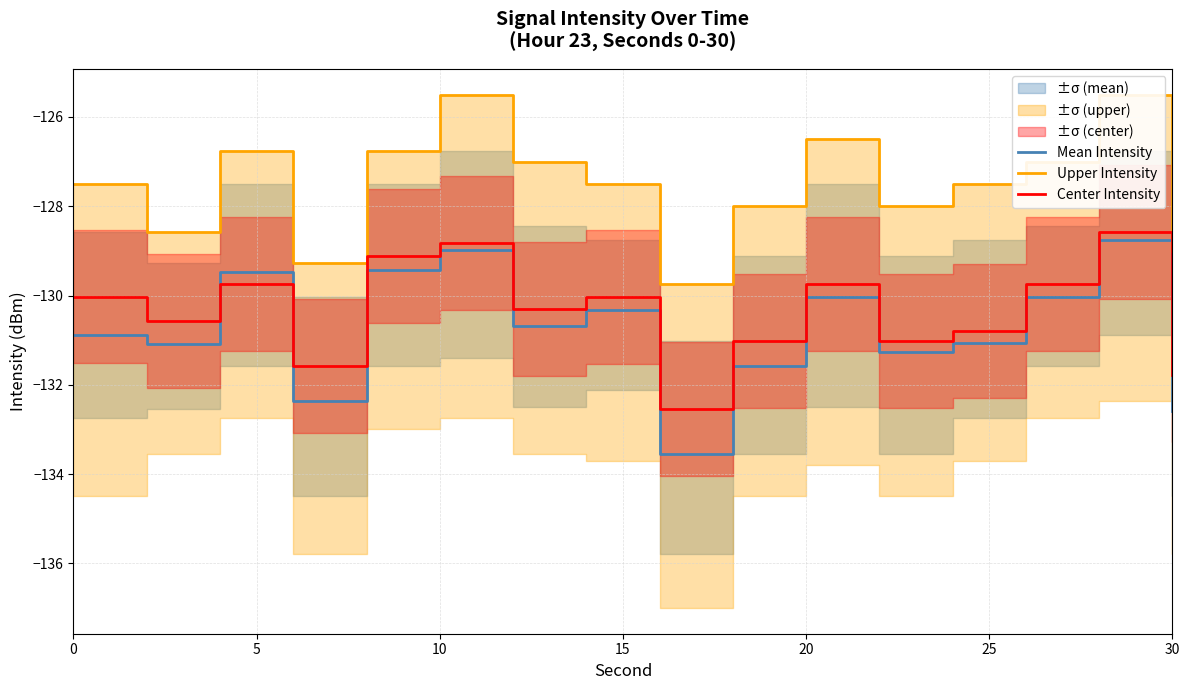

True or false: Mean Intensity has a value of -190.0 at 13.

False